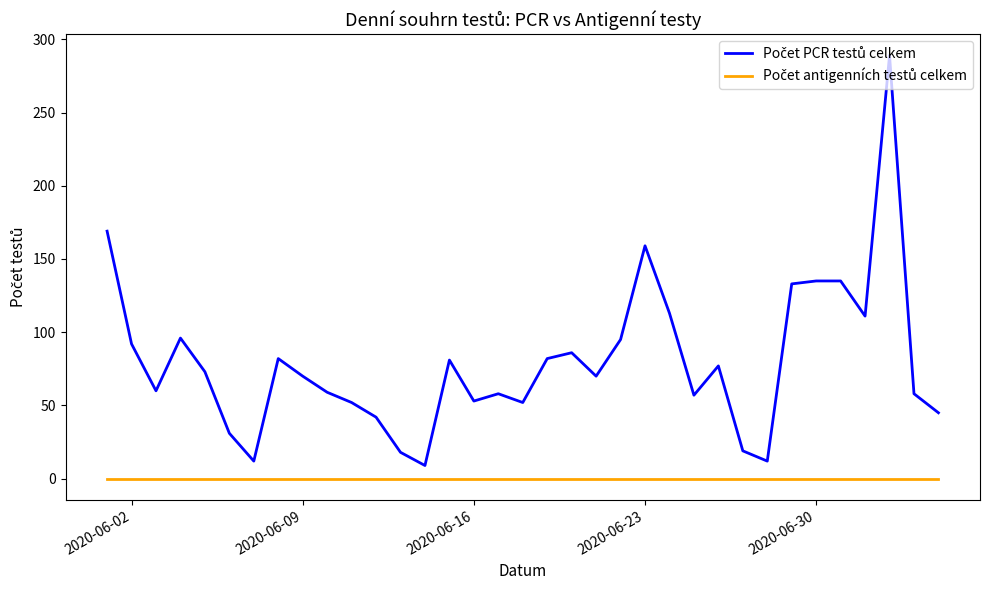

Is this an area chart (filled region under the line)?

No